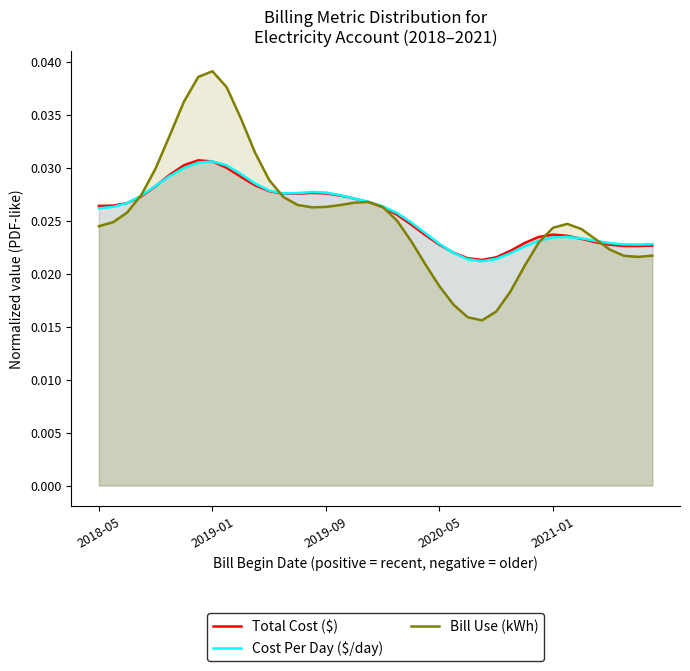

Which series has the largest range (max minus min)?

Bill Use (kWh)